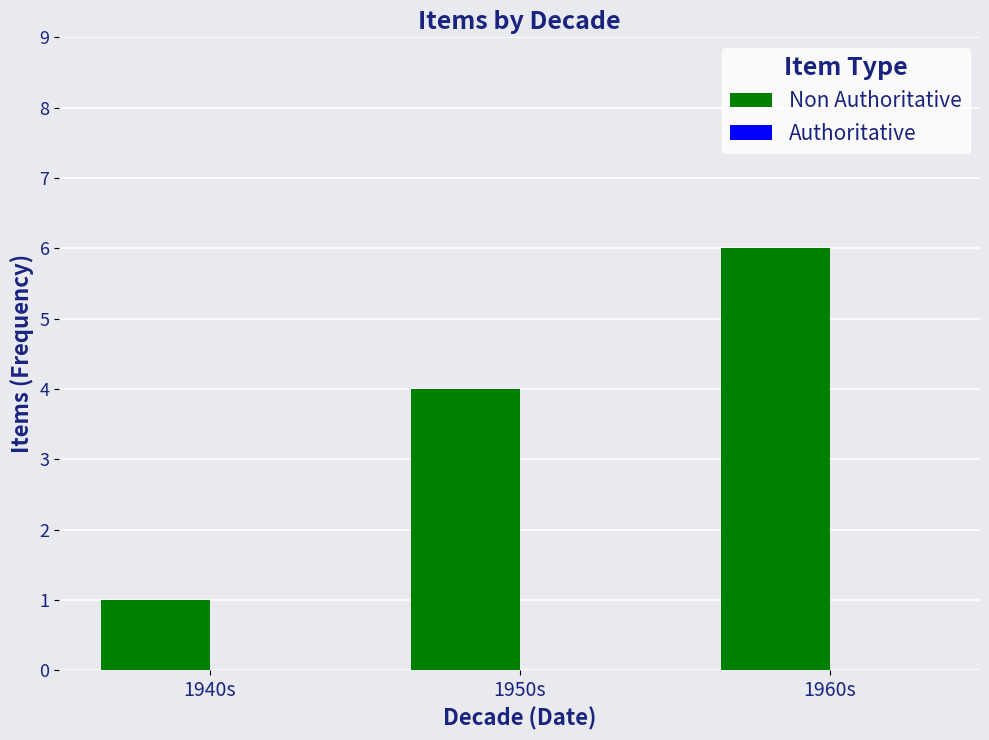

Which category has the lowest value across all series?

1940s